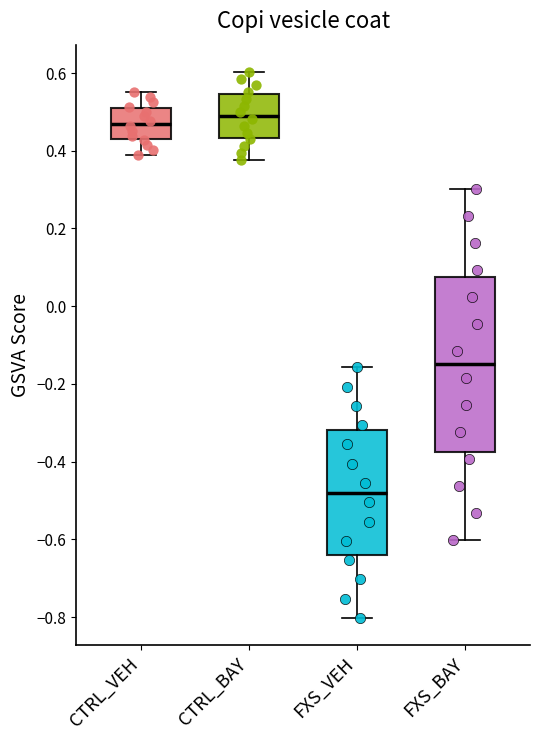

Comparing the boxes themselves (not the whiskers), which one is the tallest?

FXS_BAY